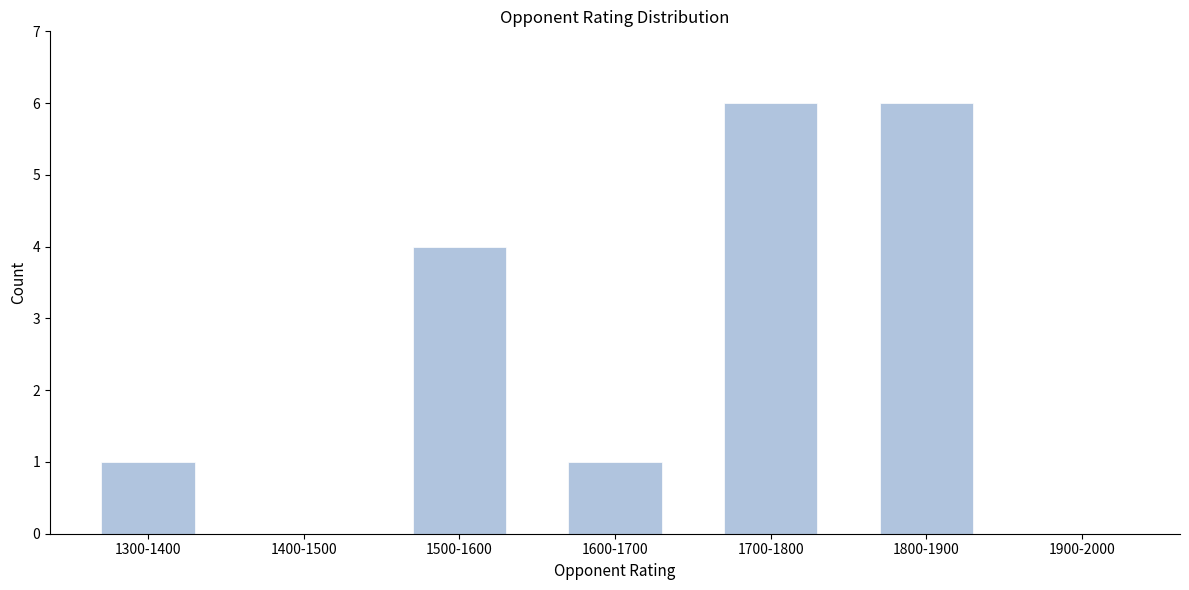

Reading right to left, list all the values displayed in this chart.

1900-2000=0	1800-1900=6	1700-1800=6	1600-1700=1	1500-1600=4	1400-1500=0	1300-1400=1